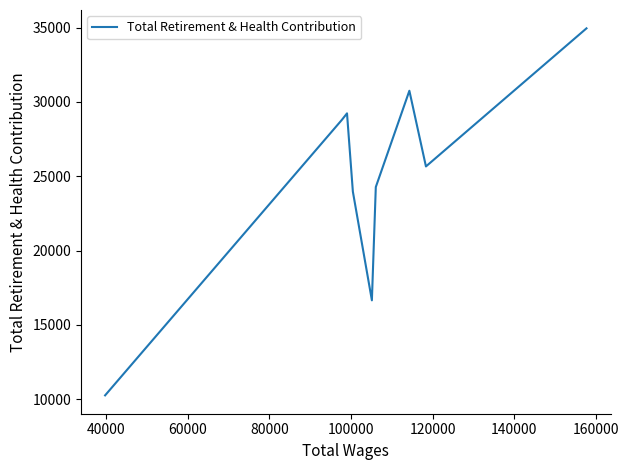

Reading right to left, extract all data points from this chart.

34951	25663	30754	24278	16657	23970	29234	28793	10265